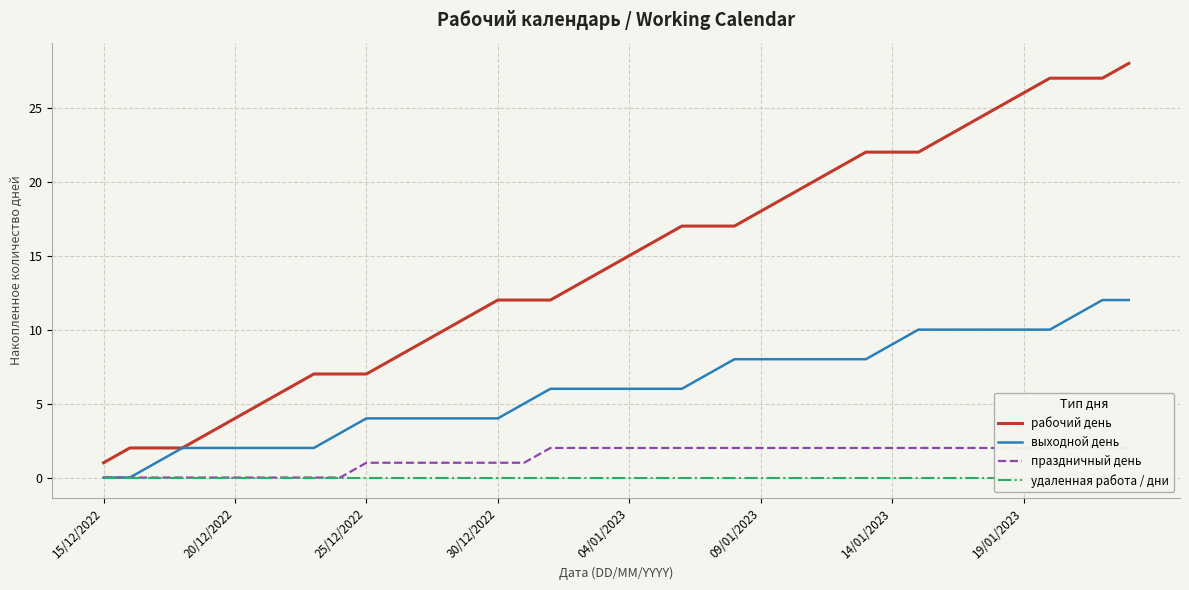

How many positive values does the праздничный день series have?

30